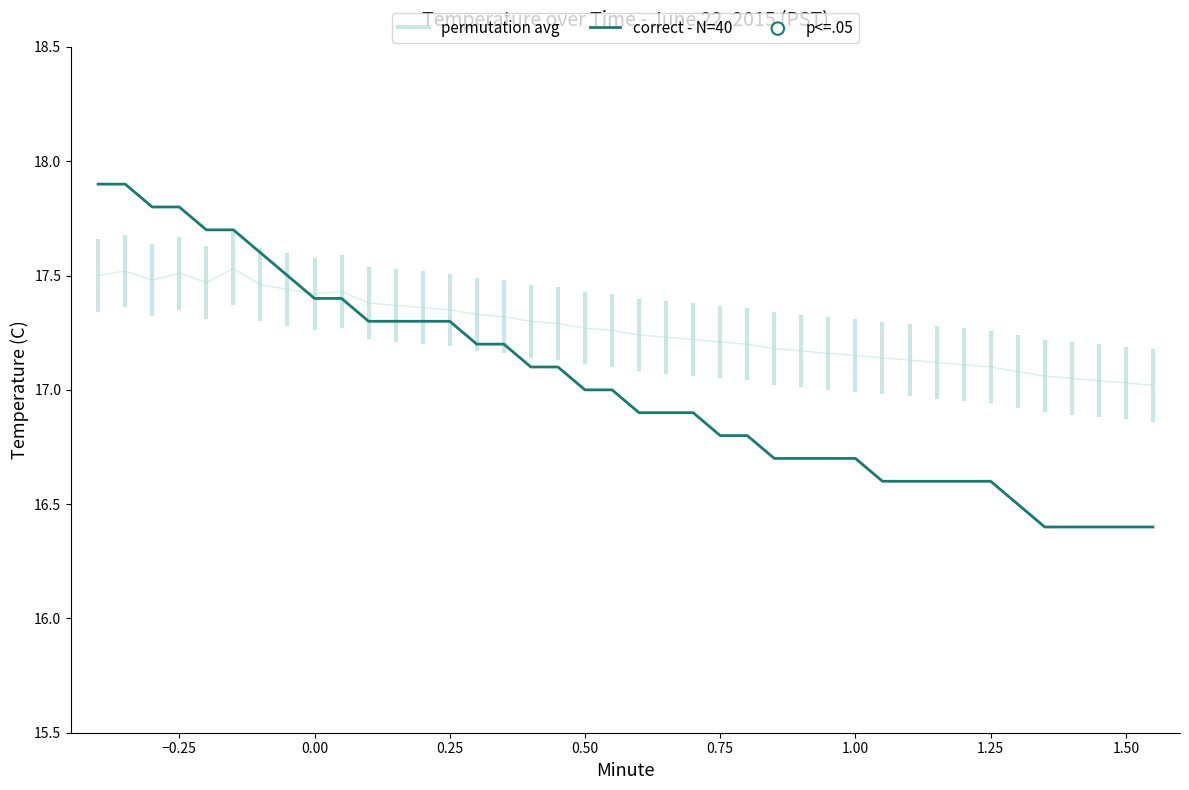

At how many categories does at least one series exceed 17?

40